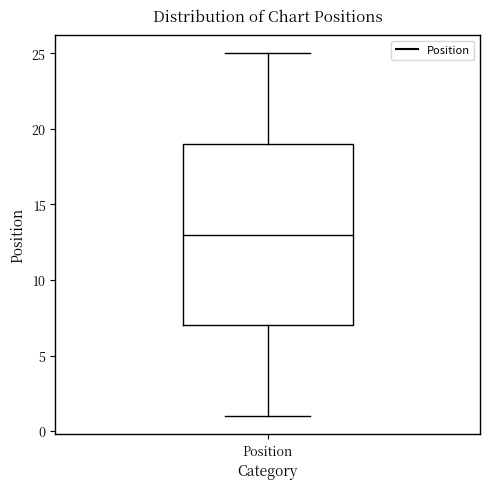

Transcribe this box plot: give where the median line is, the range the box spans, and where the two whiskers end, as read against the y-axis. The values are not printed on the chart, so give them approximately, as read against the axis.

median 13, box 7 to 19, whiskers 1 to 25